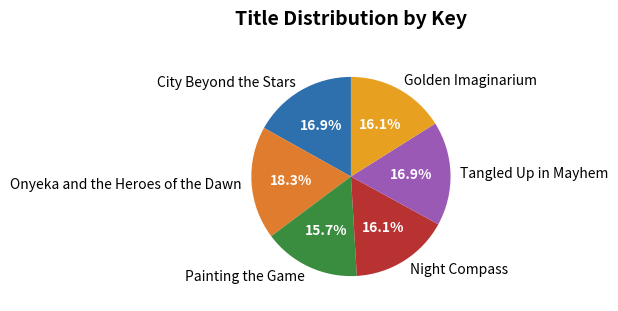

The Painting the Game slice represents 16% of the pie. True or false?

True